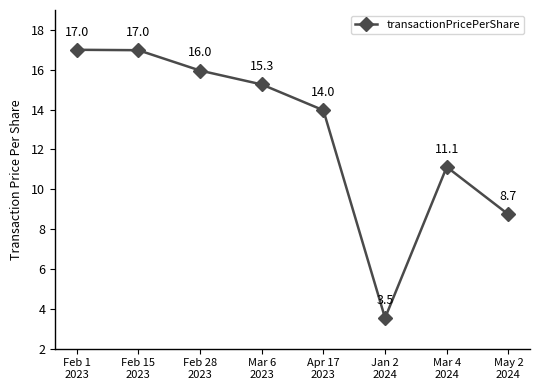

How many data points are above 15?

4